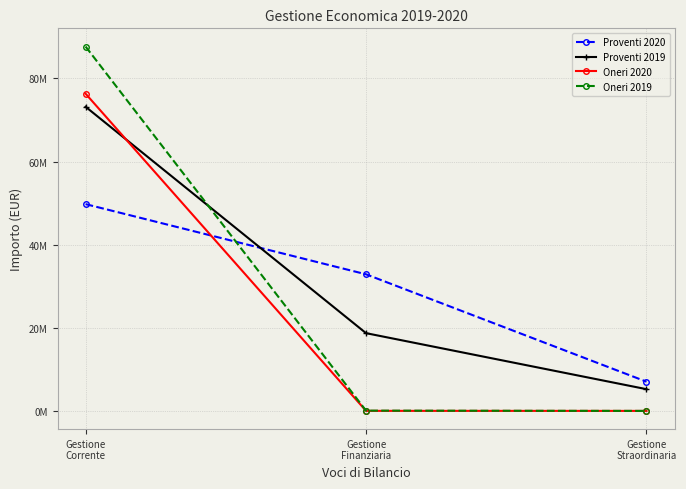

Reading left to right, what are all the values shown in this chart?

Proventi 2020: Gestione
Corrente=49748456	Gestione
Finanziaria=32865985	Gestione
Straordinaria=7029825
Proventi 2019: Gestione
Corrente=73176574	Gestione
Finanziaria=18706225	Gestione
Straordinaria=5226529
Oneri 2020: Gestione
Corrente=76319677	Gestione
Finanziaria=9801	Gestione
Straordinaria=0
Oneri 2019: Gestione
Corrente=87662696	Gestione
Finanziaria=64361	Gestione
Straordinaria=0